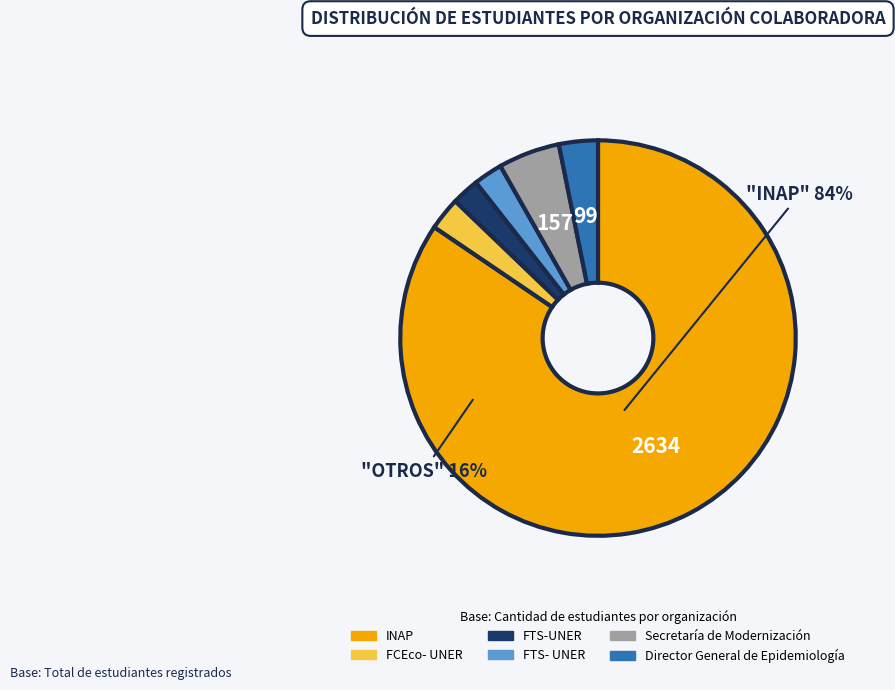

Which has a higher value, FCEco- UNER or INAP?

INAP